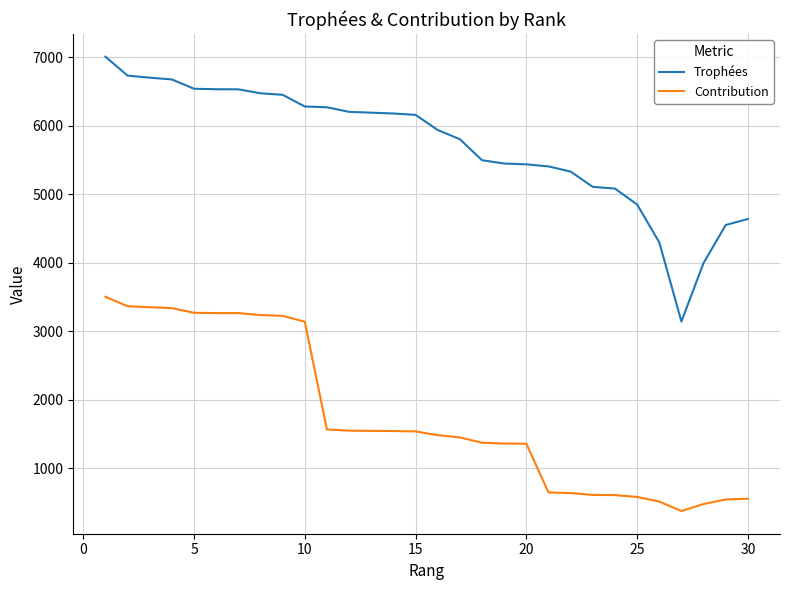

What is the minimum value shown in the chart?

377